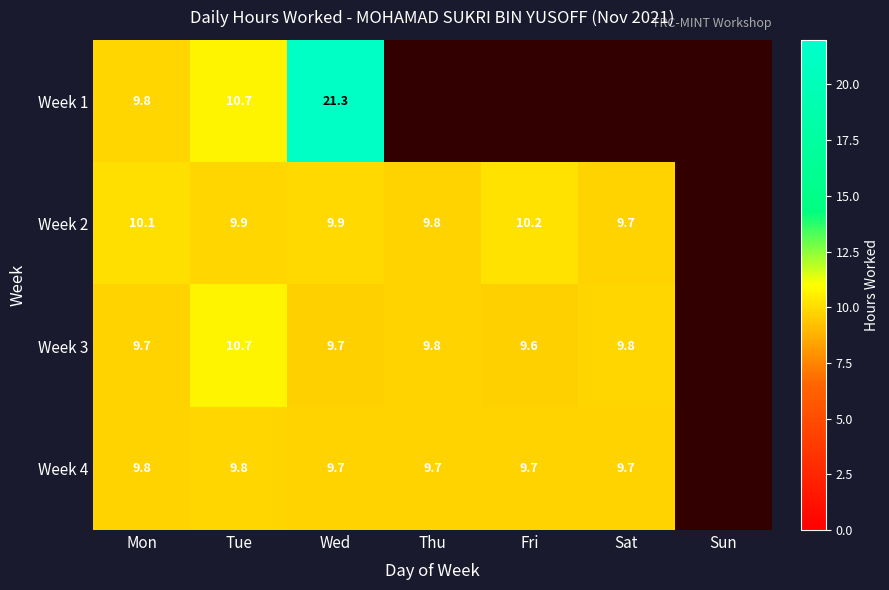

What is the total value across all series at Sat?

29.3